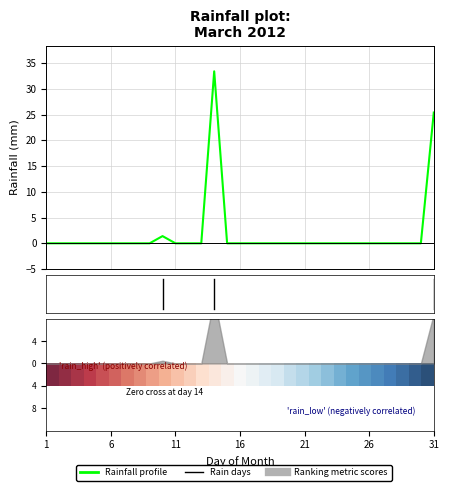

True or false: Rainfall profile has a value of 15.7 at 26.

False